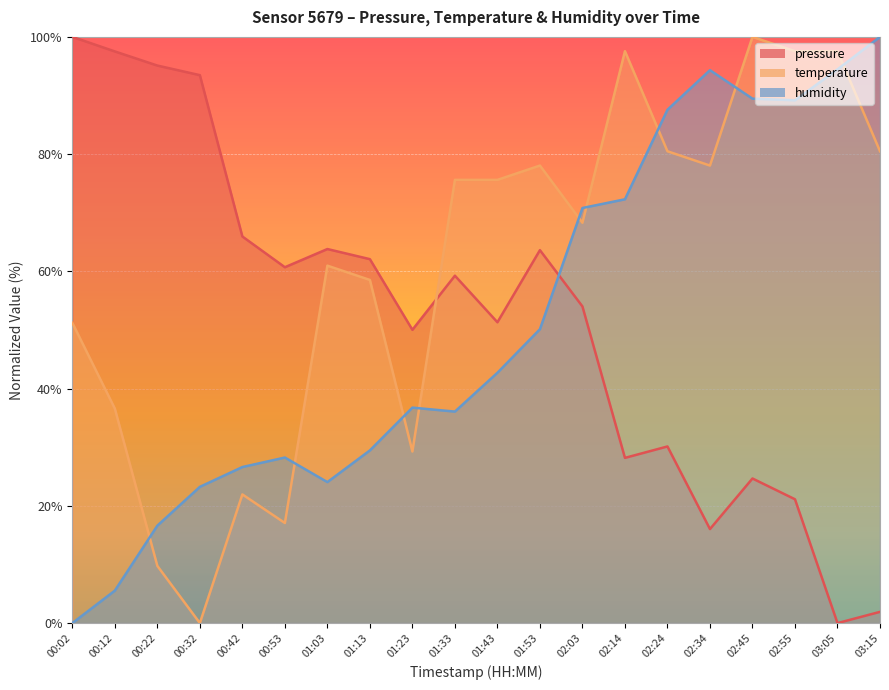

After their last crossing, which series has the higher values: pressure or temperature?

temperature